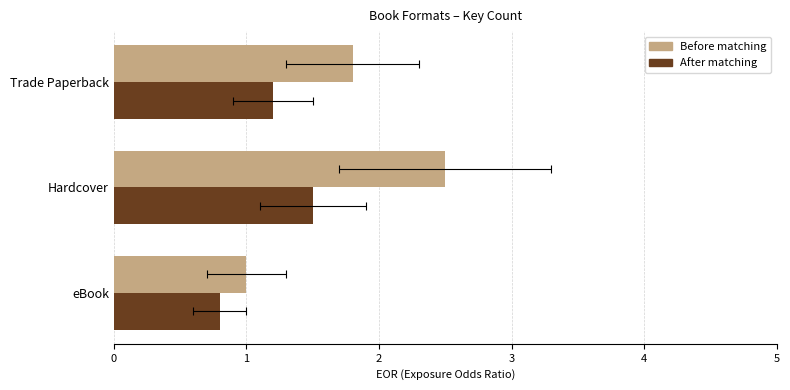

What is the value of the Before matching bar at the 3rd from the left?

1.8